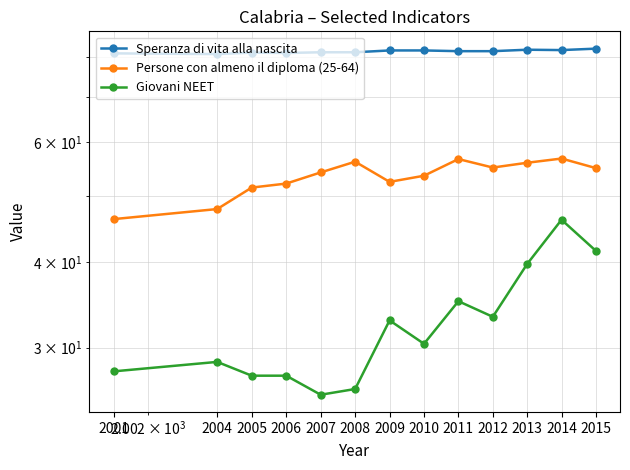

Is it true that Giovani NEET equals 7.0 at 2004?

False